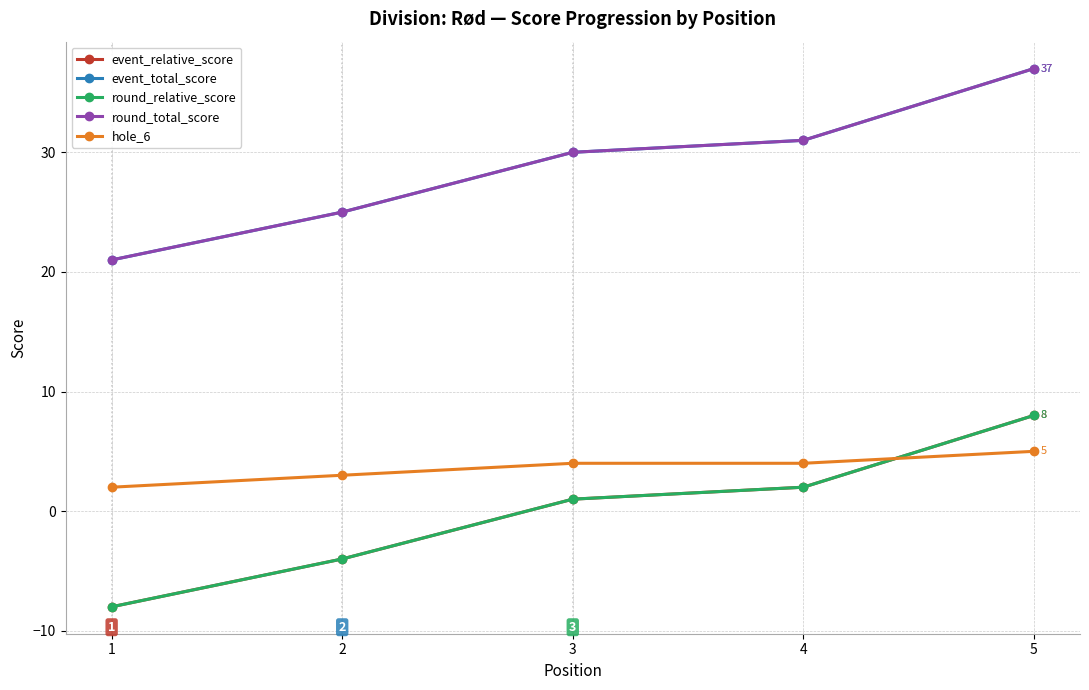

True or false: round_total_score and round_relative_score intersect in this chart.

False